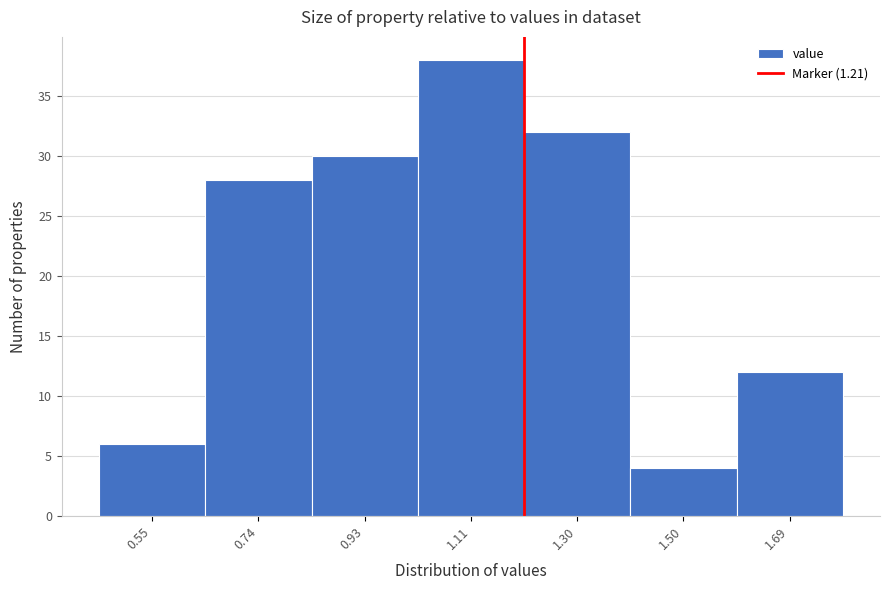

What is the height of the bar covering 0.83 to 1.02 on the x-axis? Neither the bar edges nor the heights are printed on the chart, so give them approximately, as read against the axes.

30